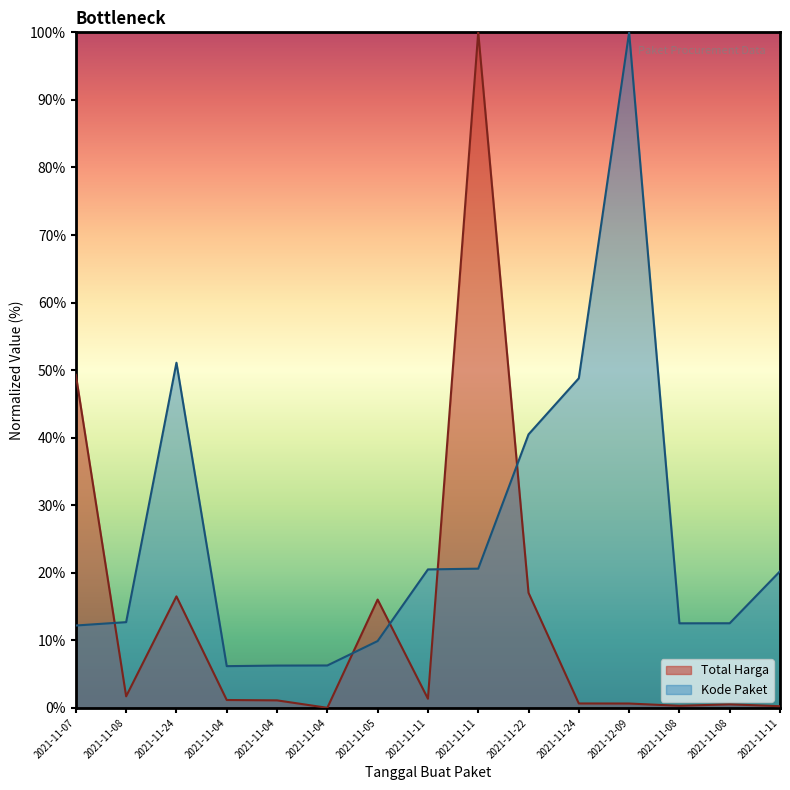

The Kode Paket series shows 3.2 at 2021-11-08. True or false?

False